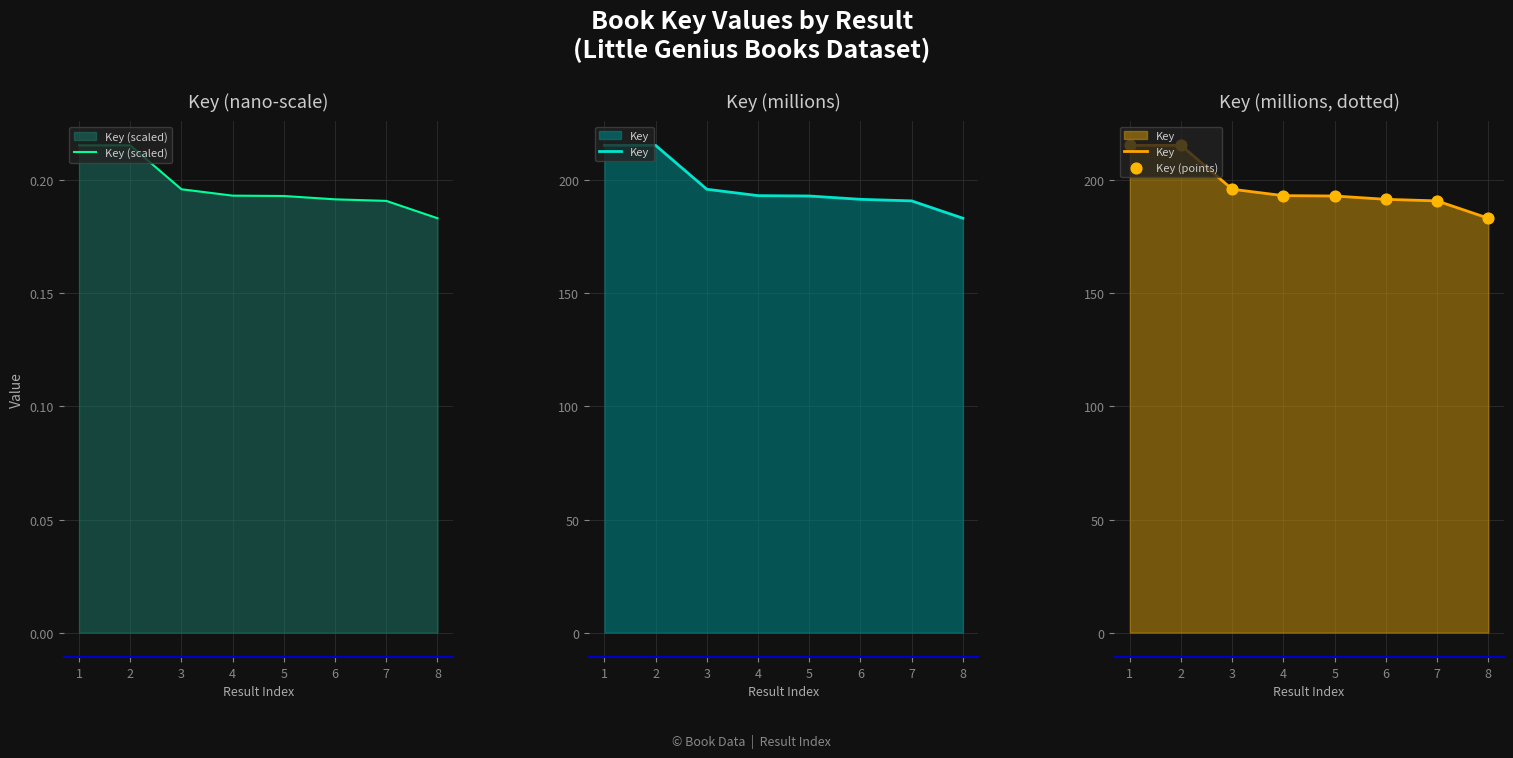

Is it true that Key (scaled) equals 0.1 at 2?

False